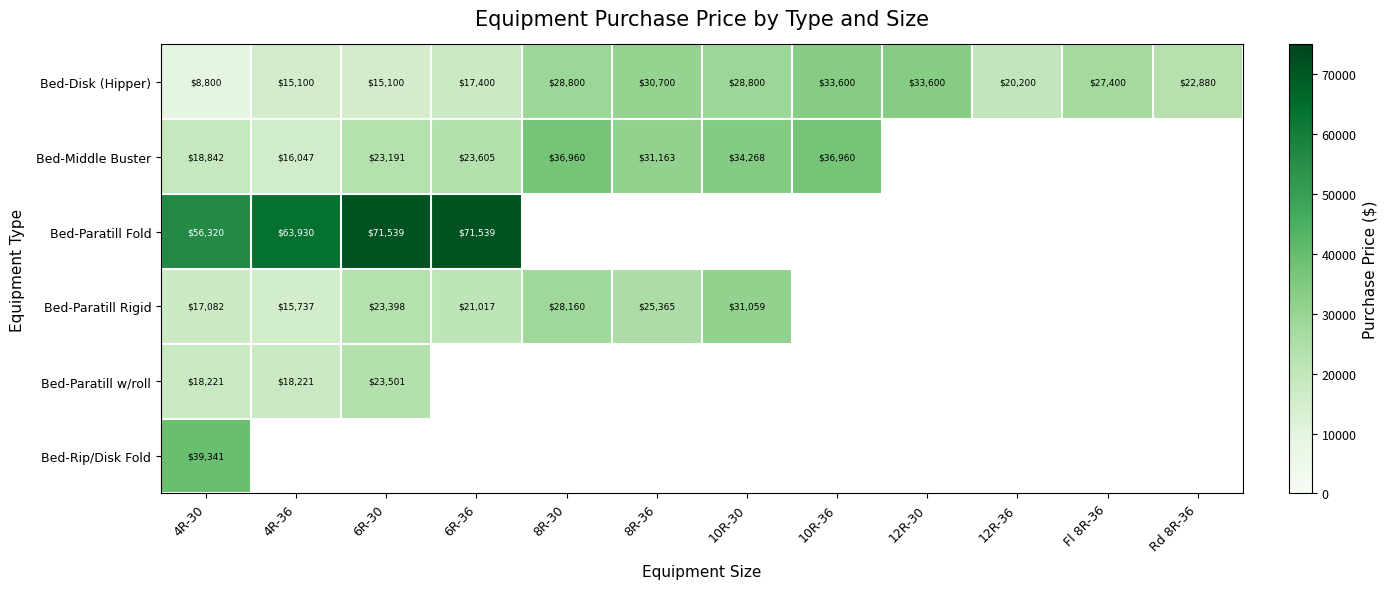

What is the greatest value displayed?

71539.0